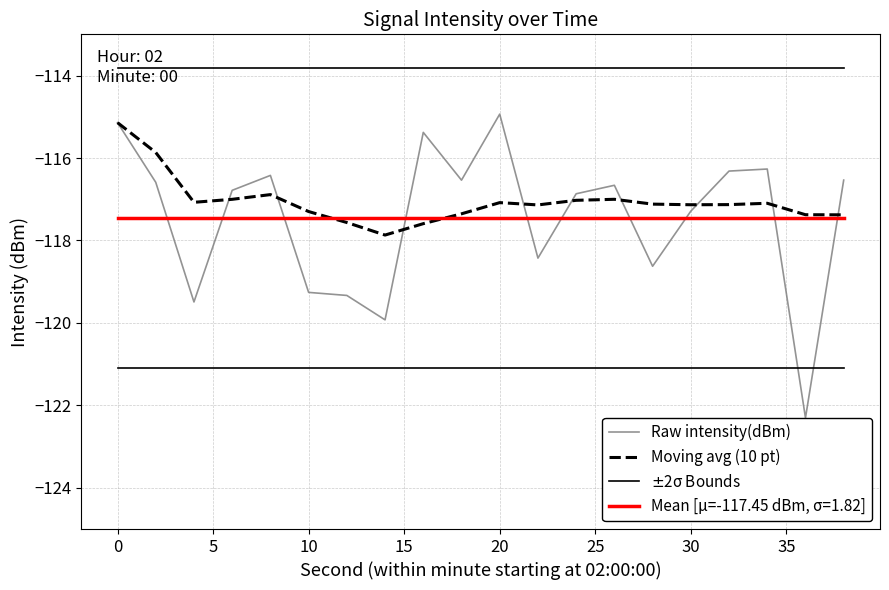

What is the highest value of the Moving avg (10 pt) series?

-115.1